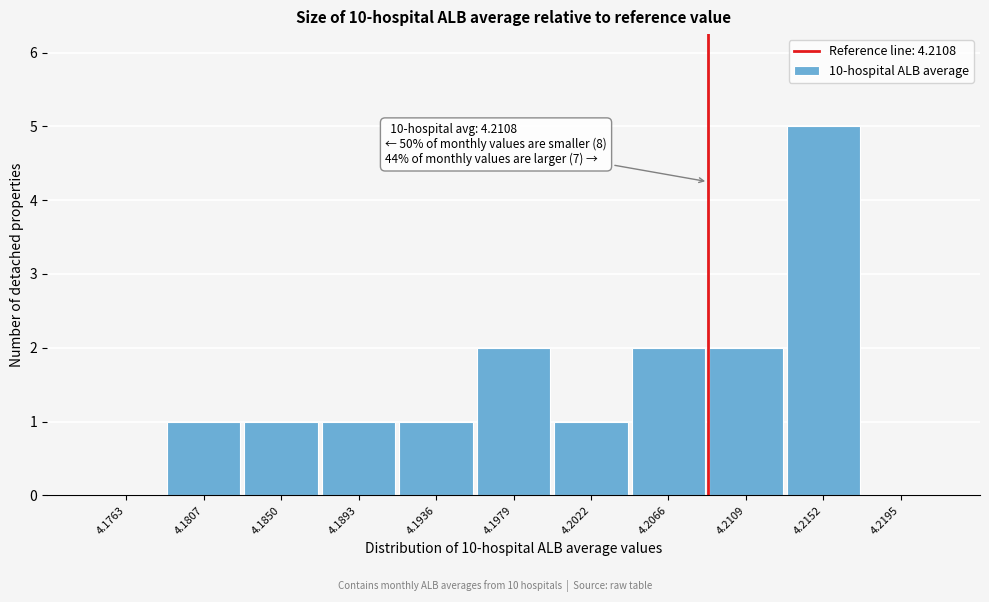

Reading left to right, extract all data points from this chart.

4.1763=0	4.1807=1	4.1850=1	4.1893=1	4.1936=1	4.1979=2	4.2022=1	4.2066=2	4.2109=2	4.2152=5	4.2195=0